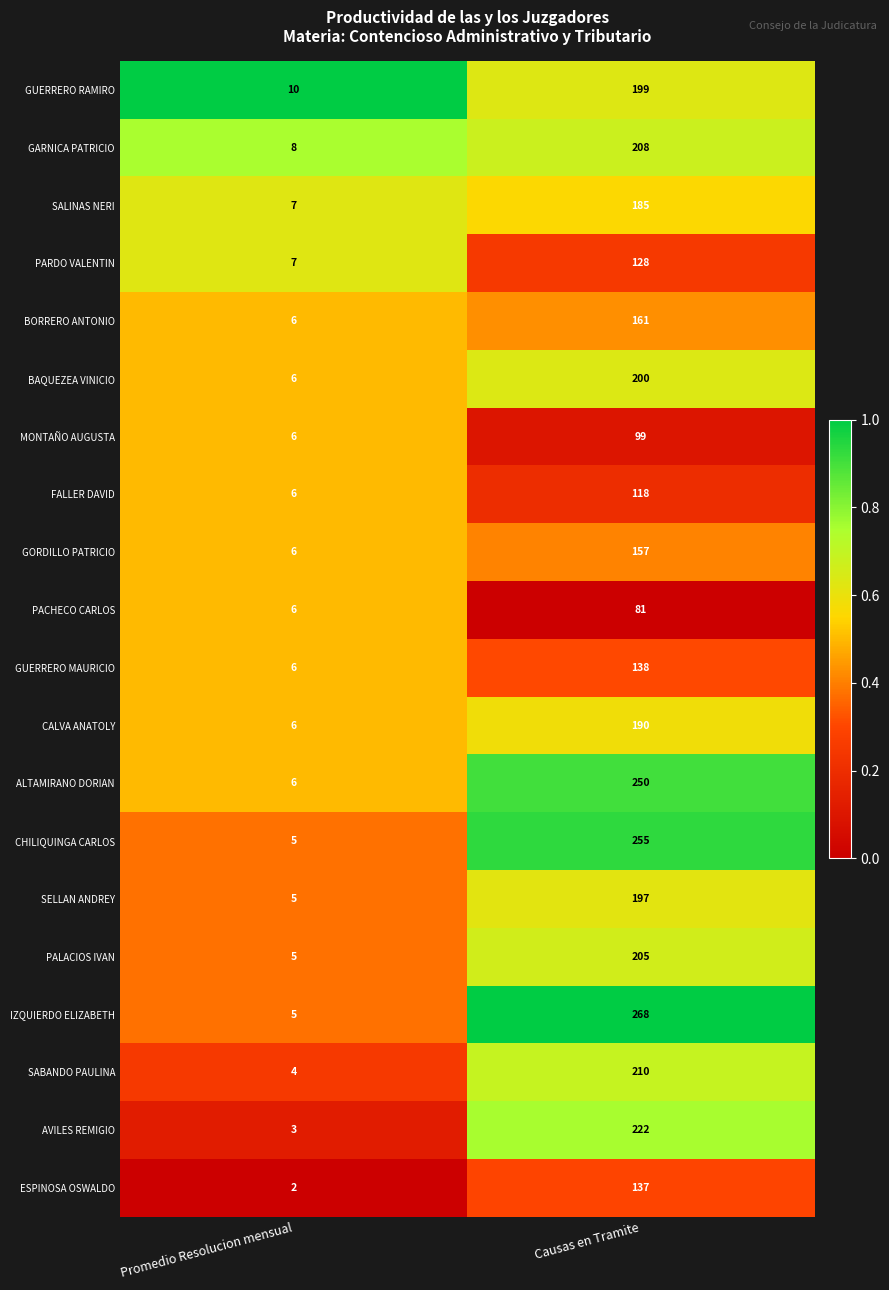

What is the total value across all series at Promedio Resolucion mensual?

115